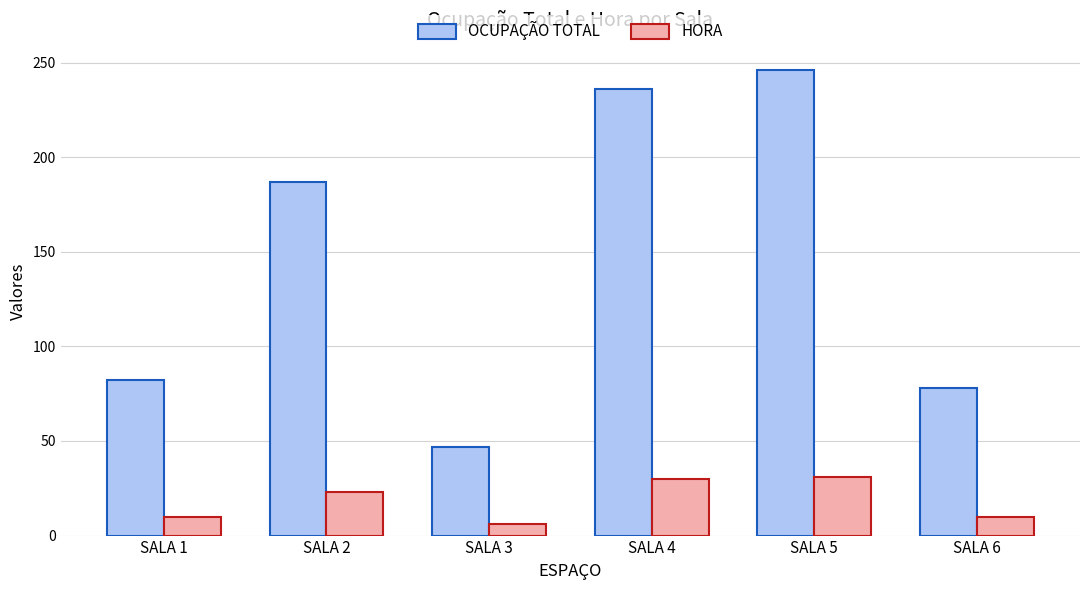

At how many categories does at least one series exceed 173?

3